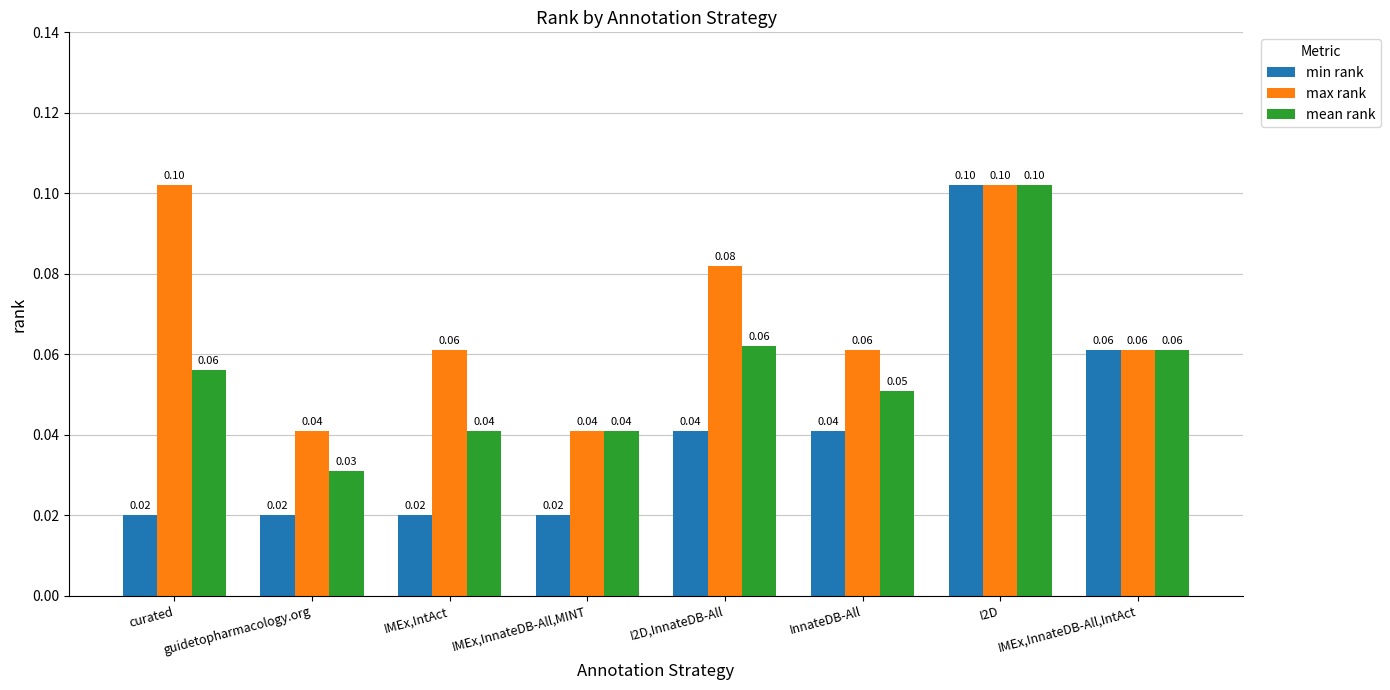

How many mean rank values are between 0 and 1?

8